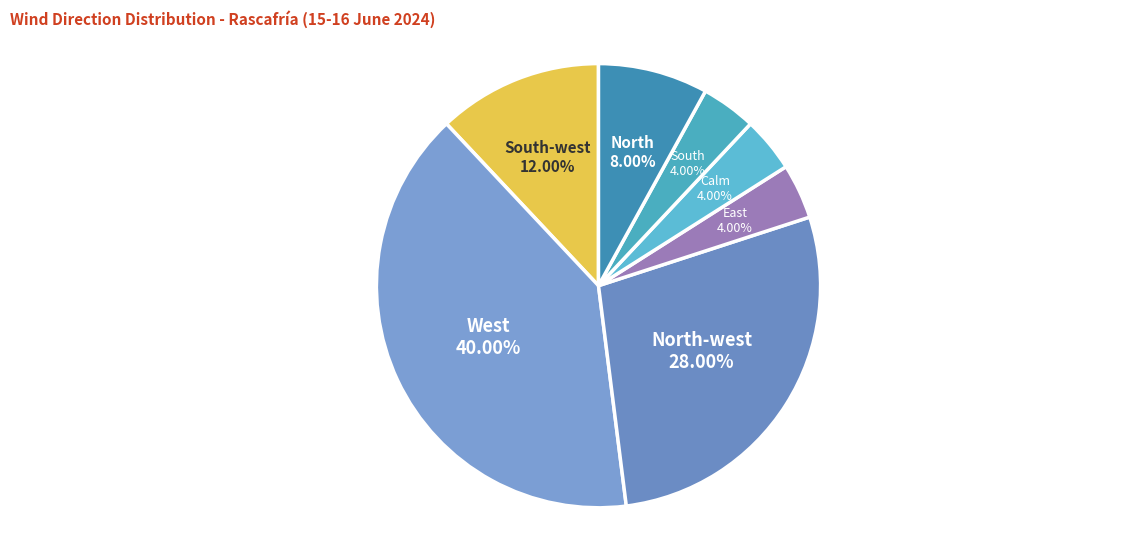

Does South represent more than half of the total?

No